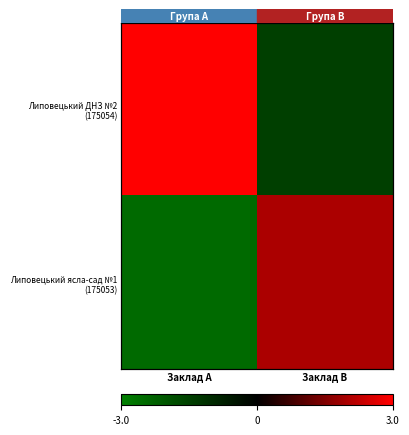

How many data points in Липовецький ДНЗ №2 (175054) are less than 3?

1